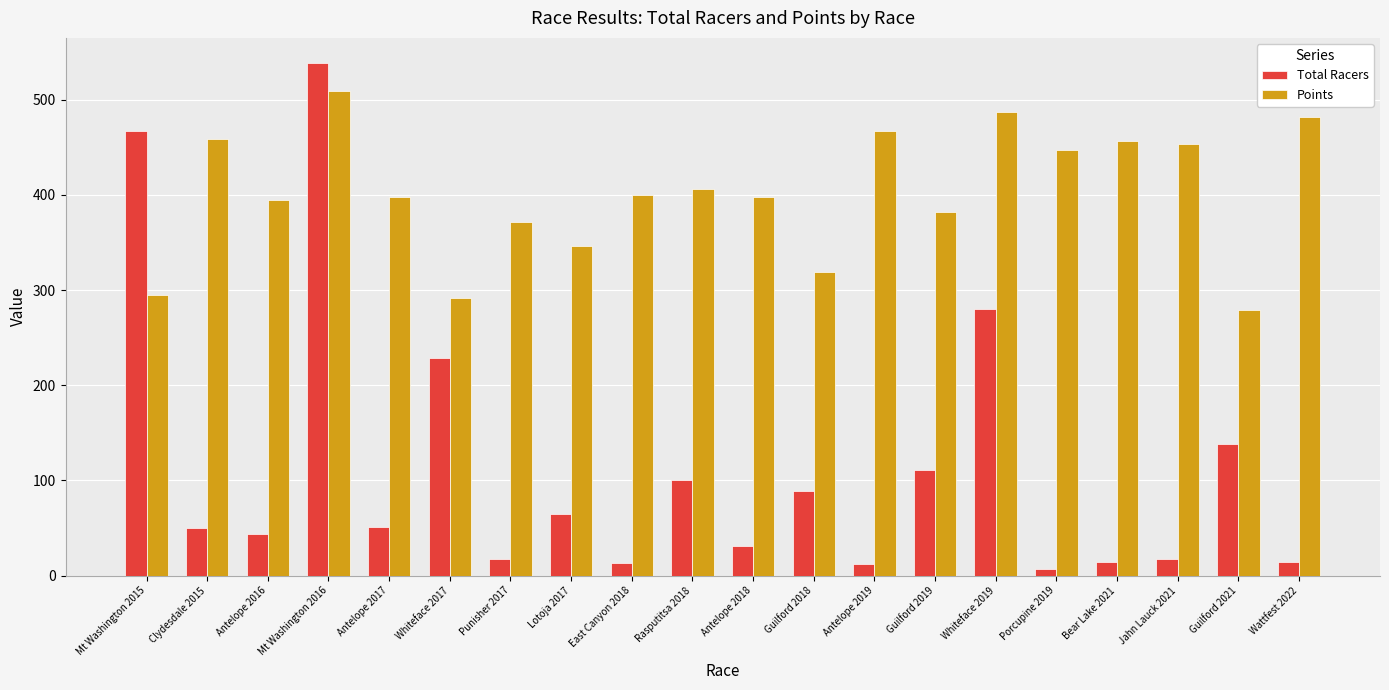

At which label does Total Racers reach its peak?

Mt Washington 2016